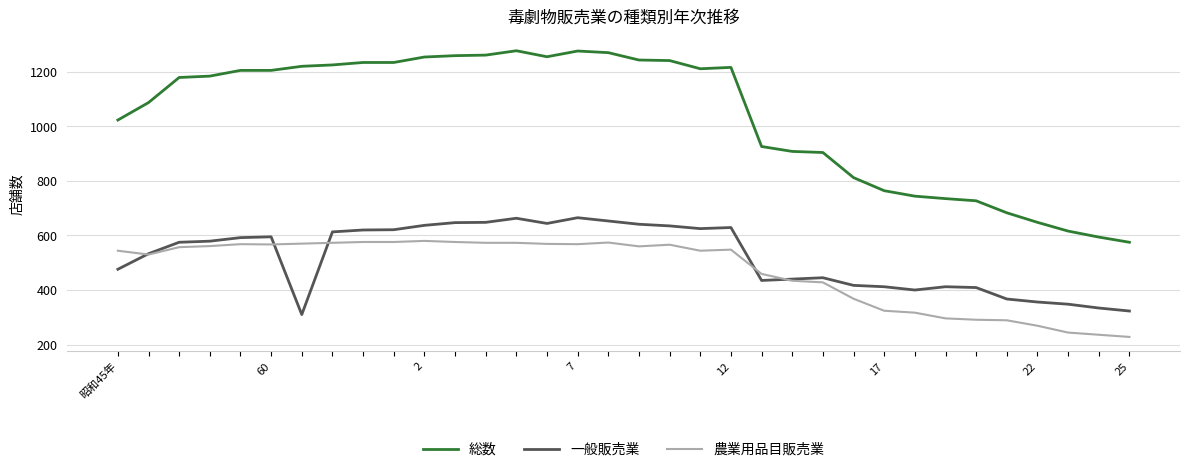

Rank the series by their maximum value, from highest to lowest.

総数, 一般販売業, 農業用品目販売業